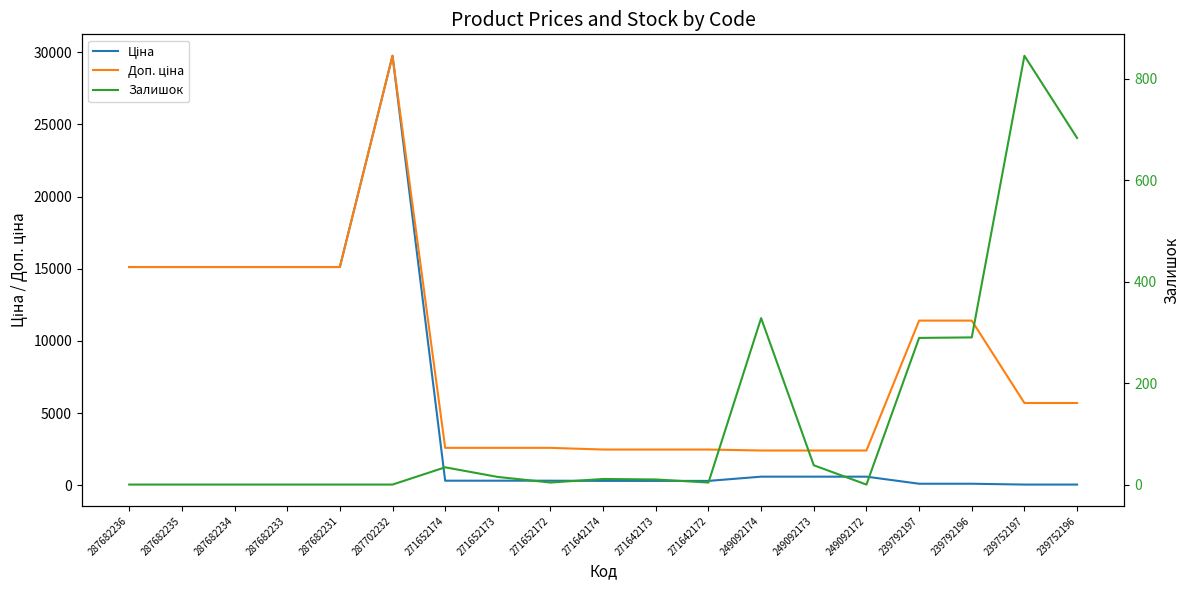

Which series has the widest spread of values?

Ціна